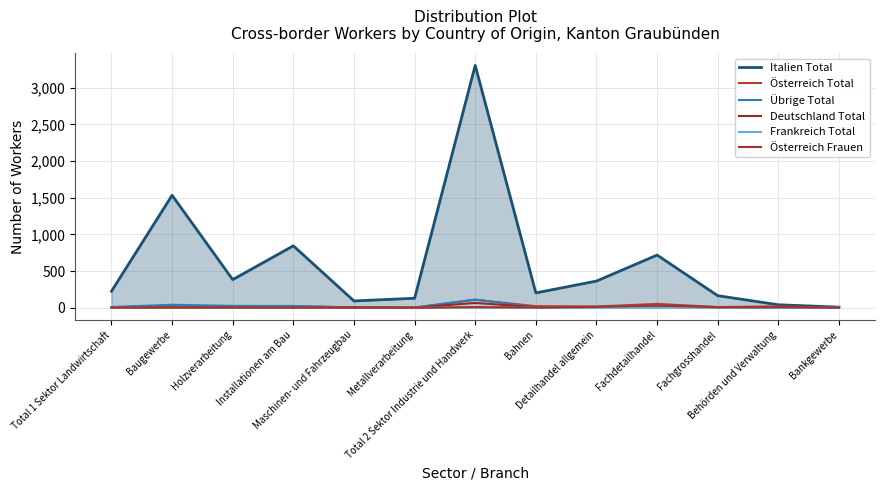

What is the difference between the maximum and second lowest values in the Deutschland Total series?

63